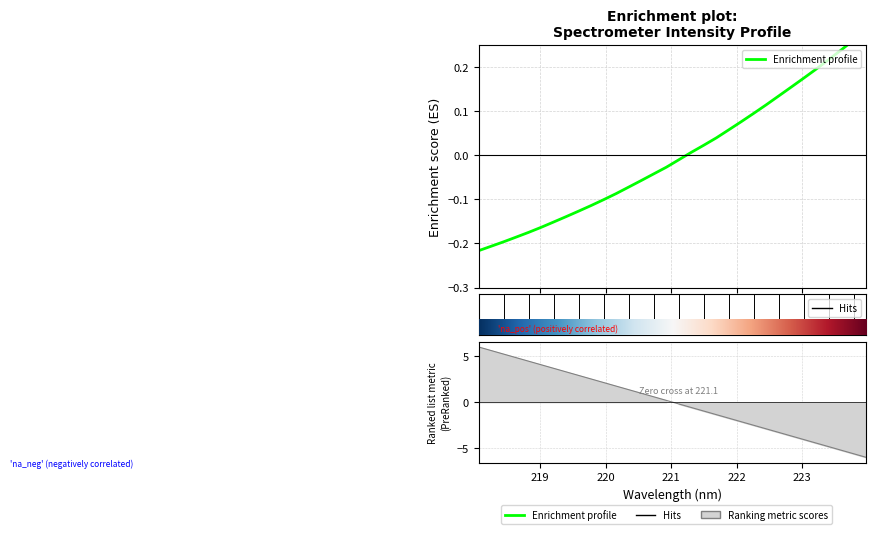

Where does the data first go above 0?

221.3083